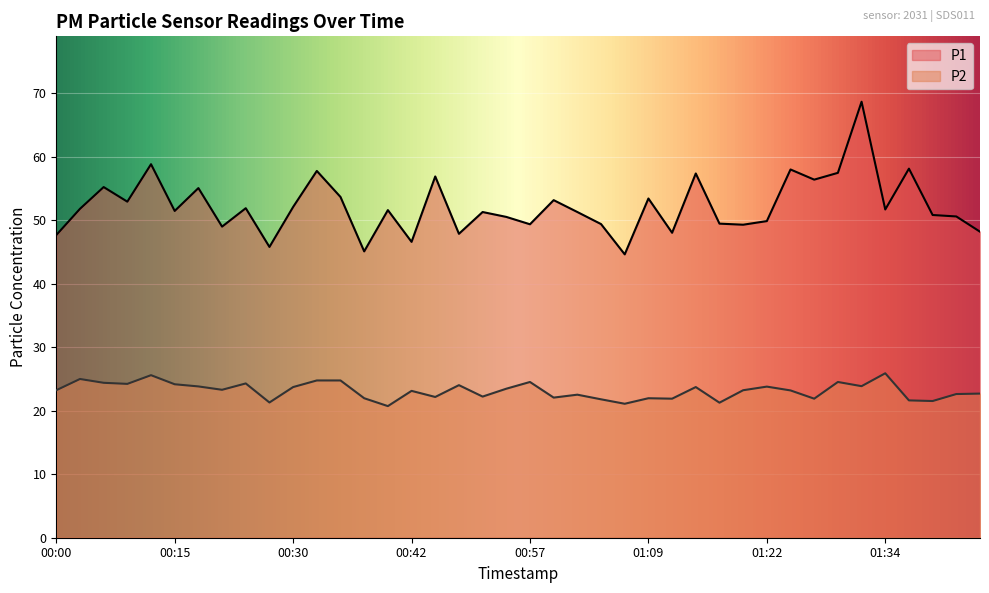

True or false: P1 and P2 cross at least once.

False